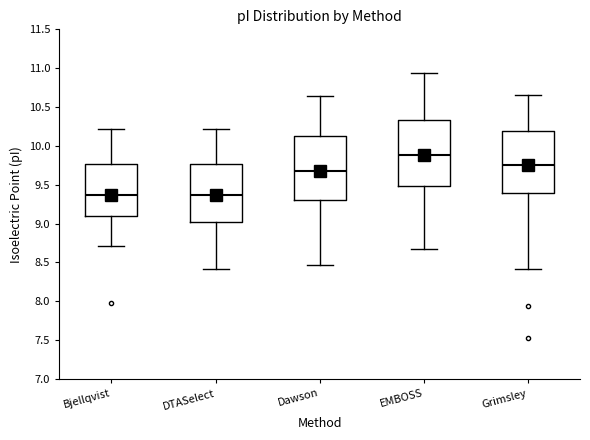

Where is the lower edge of the box for Bjellqvist on the y-axis? The values are not printed on the chart, so give them approximately, as read against the axis.

9.10